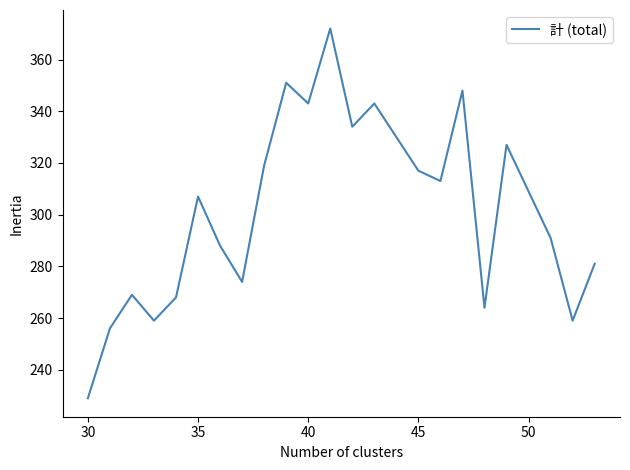

What is the minimum value shown in the chart?

229